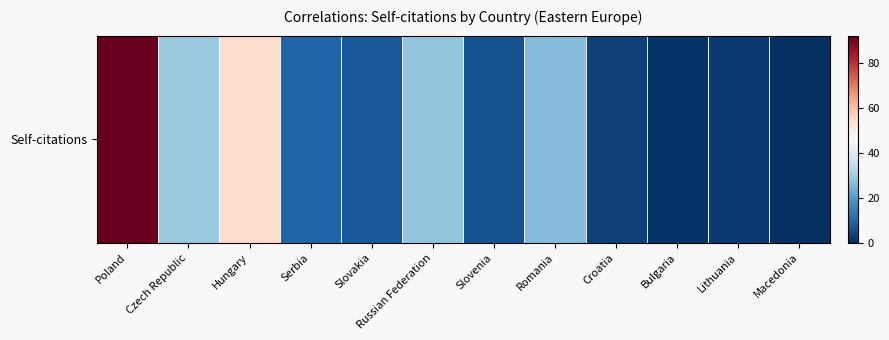

How many values are below 9?

6